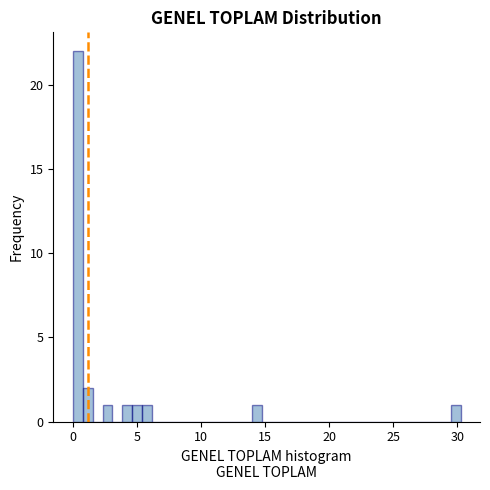

Around what value on the x-axis is the tallest bar? Give the approximate position of its centre, as read against the axis.

0.5